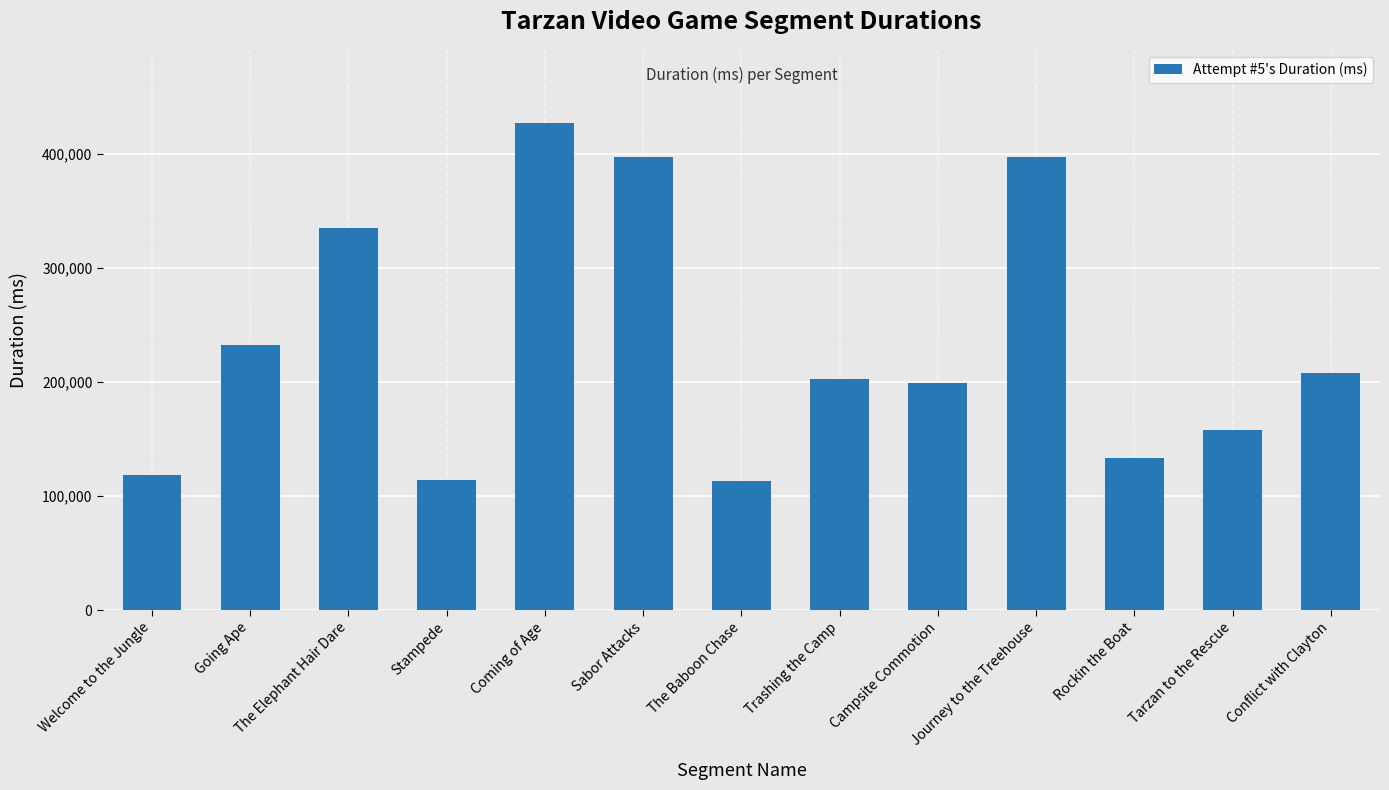

Where is the data nearest to the value 270336?

Going Ape